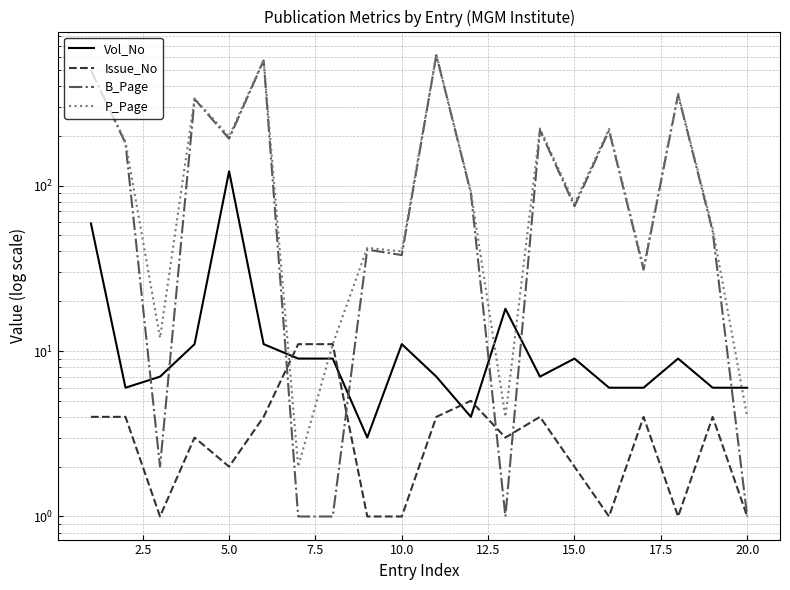

What is the sum of all Vol_No values?

326